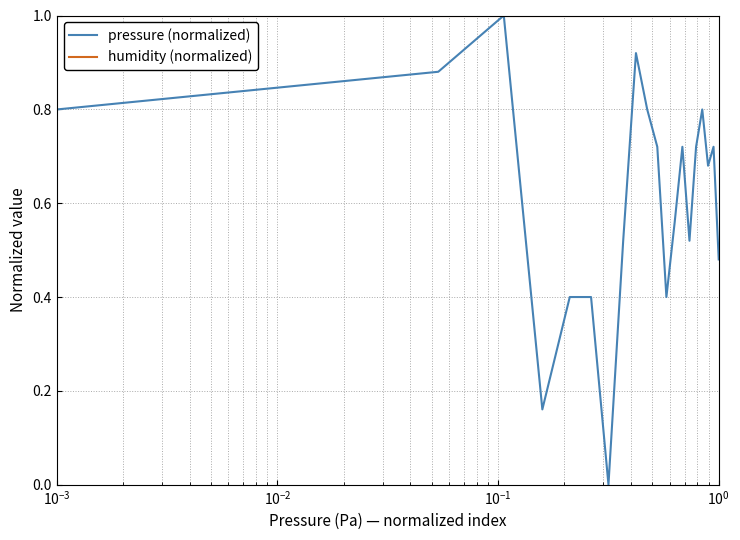

What is the average value of the humidity (normalized) series?

1.0